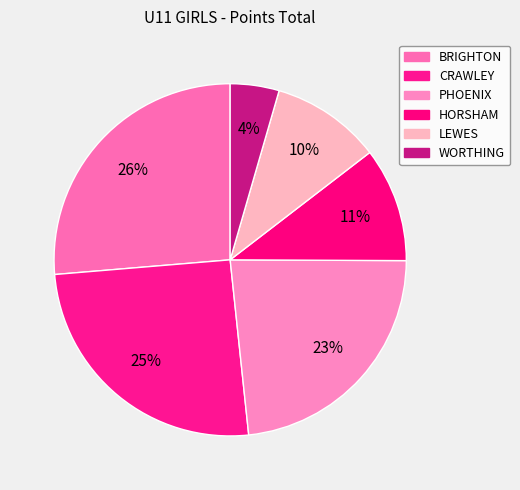

To the nearest percent, what is the average slice percentage?

17%